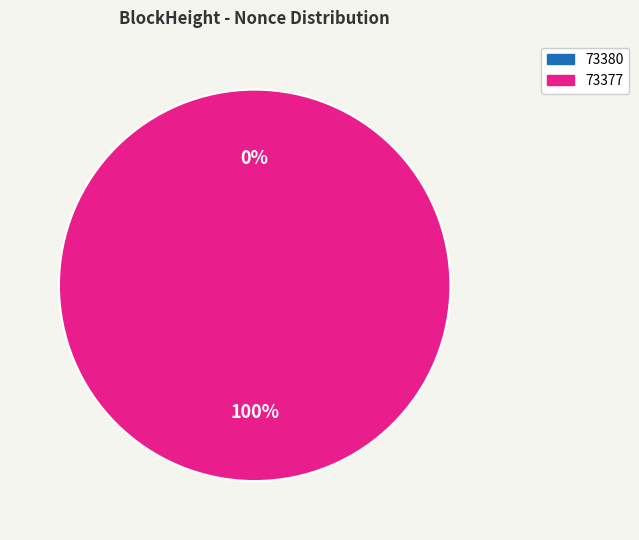

Which has a higher value, 73377 or 73380?

73377